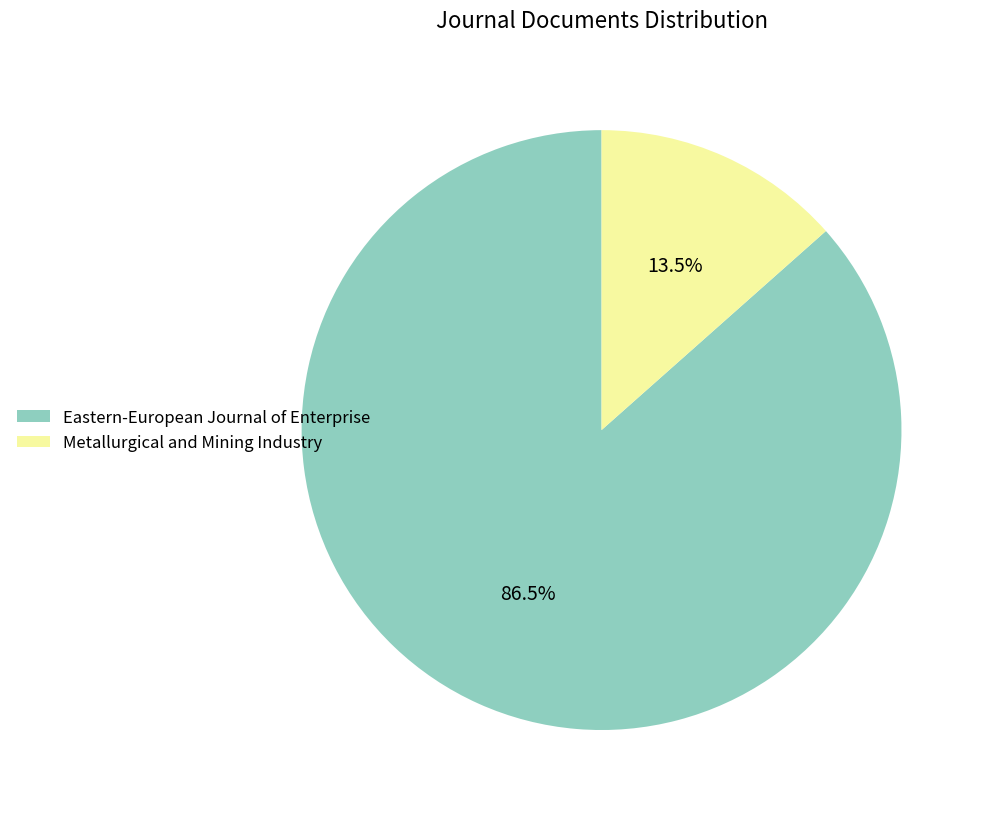

To the nearest percent, what is the average slice percentage?

50%